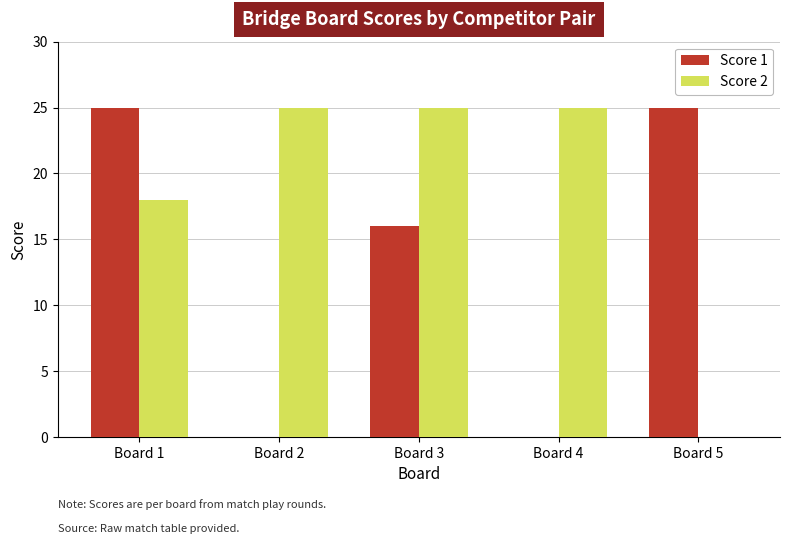

Between Board 3 and Board 5, which series saw the biggest shift?

Score 2